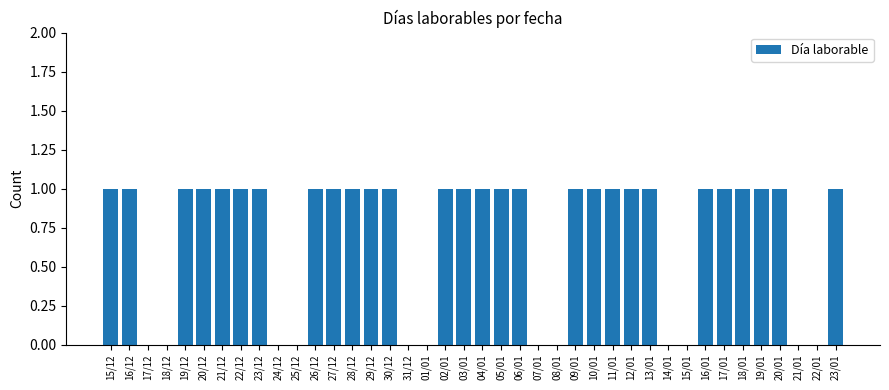

Are the bars horizontal?

No